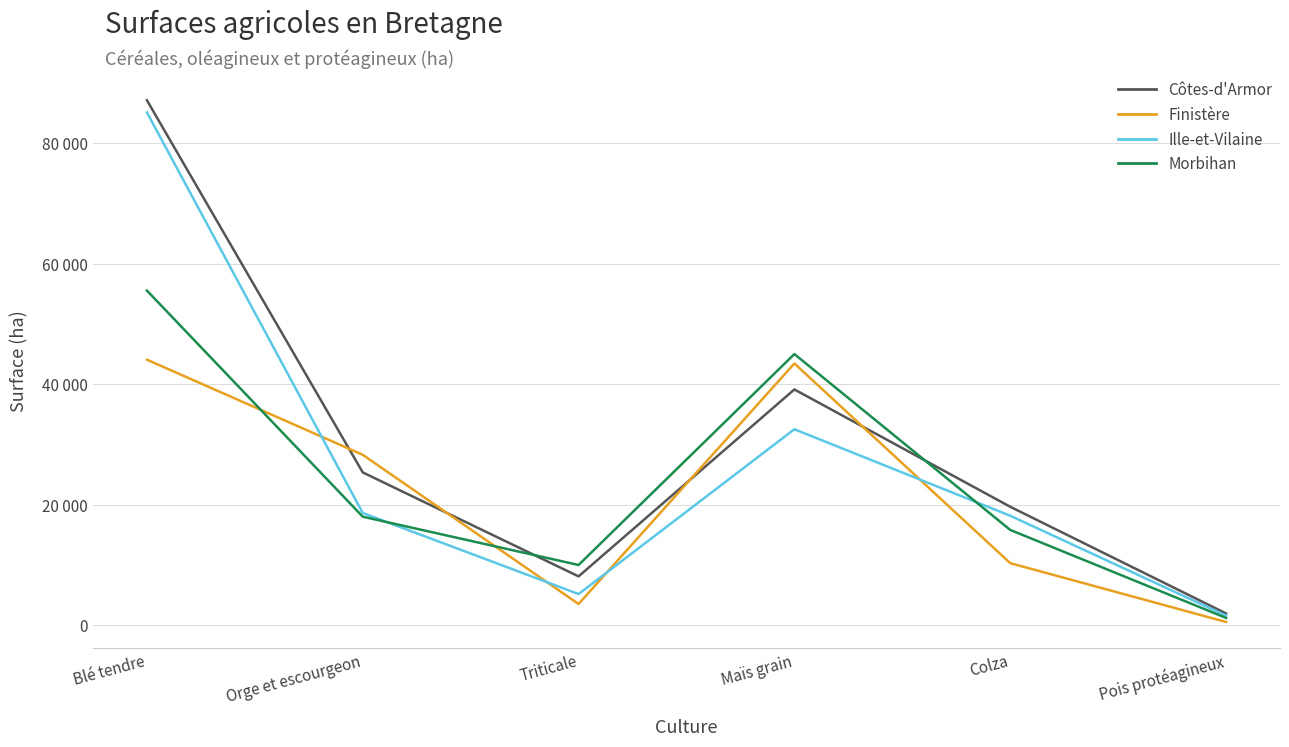

Does the chart have visible grid lines?

Yes